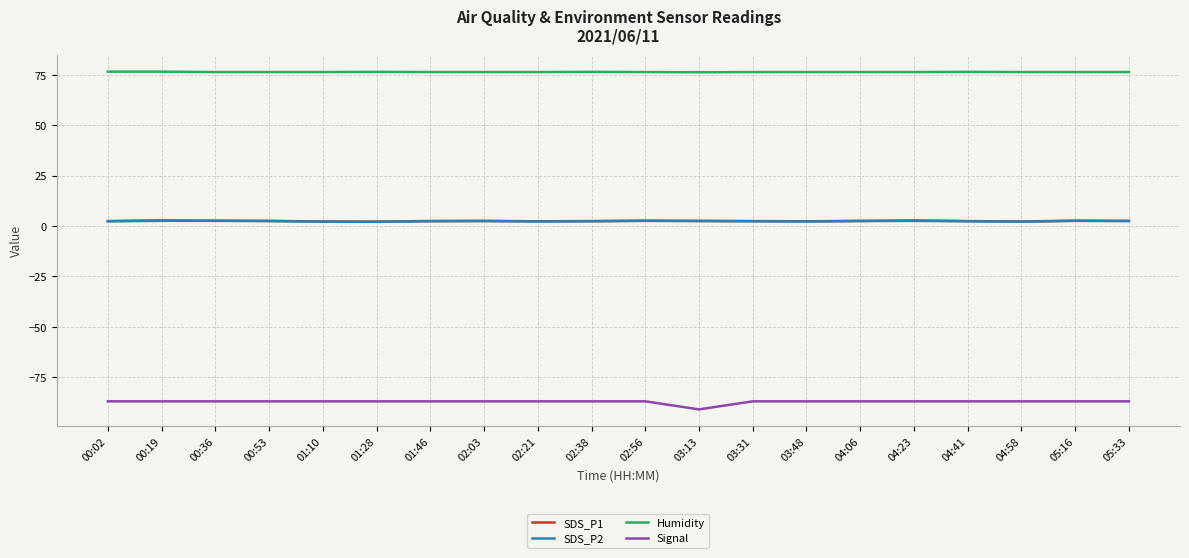

Count the Humidity values in the range 76 to 77.

20